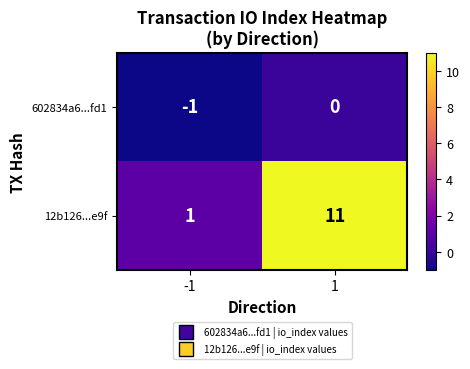

Is it true that 12b126...e9f equals 1 at -1?

True